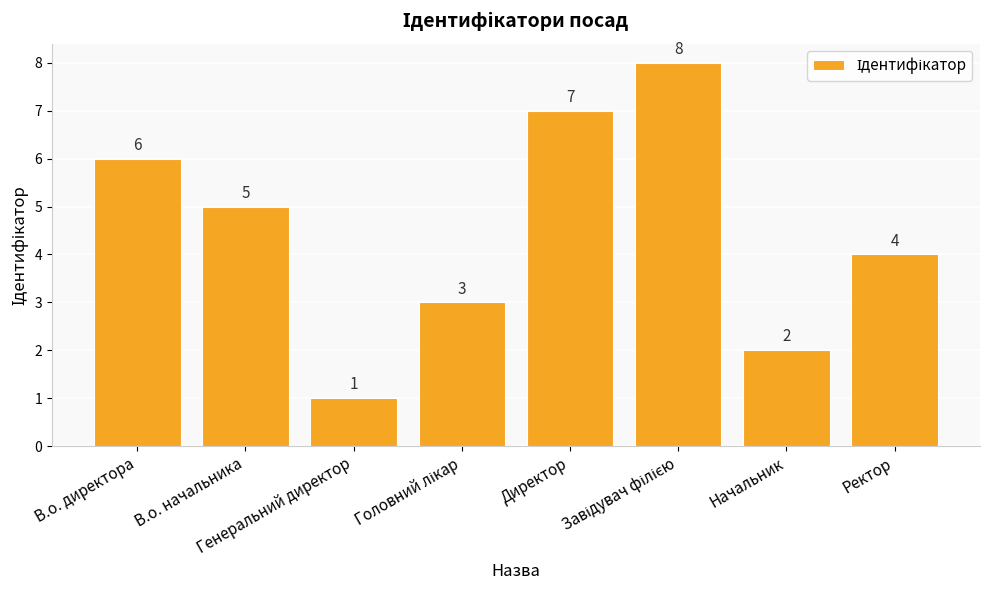

How many distinct data groups are displayed?

1